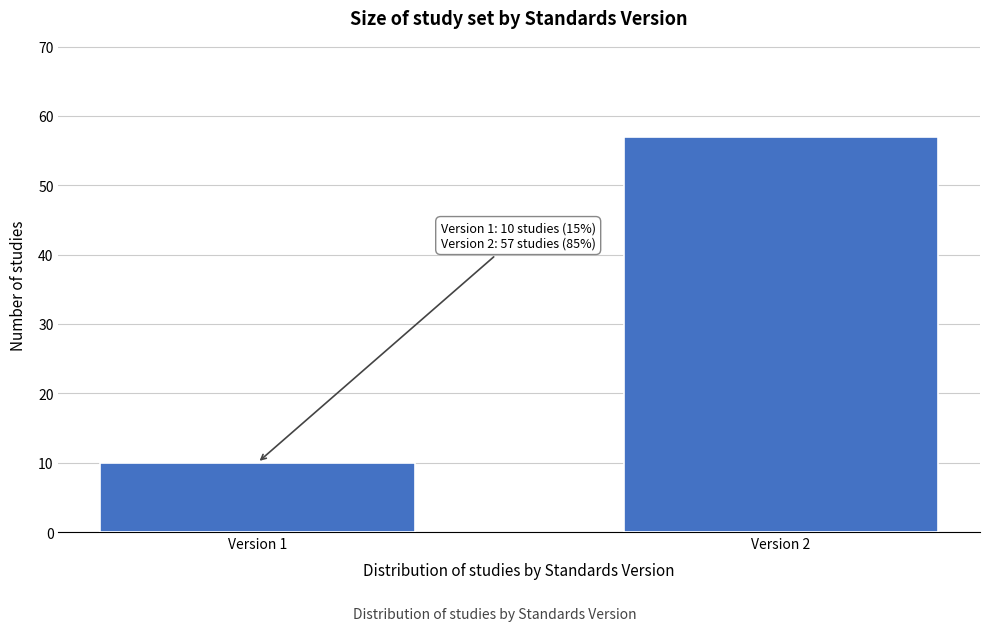

Reading right to left, transcribe all the data shown in this chart.

Version 2=57	Version 1=10